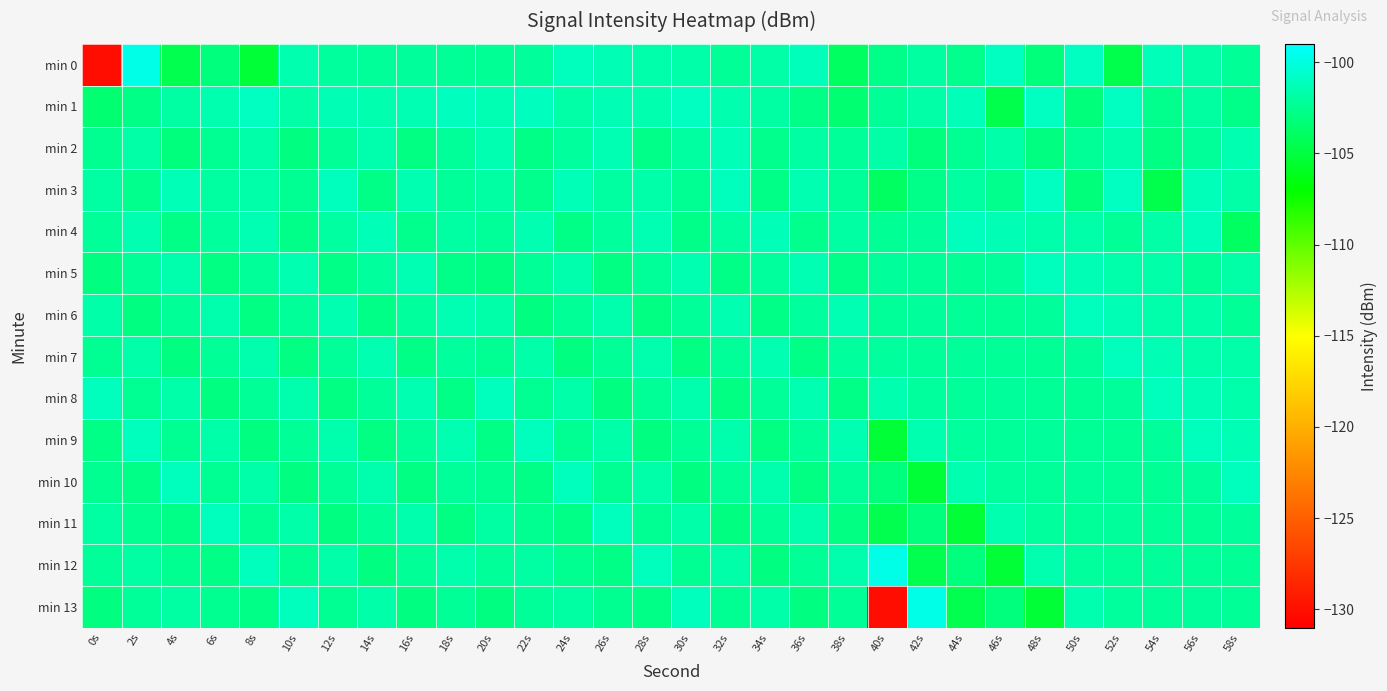

List the series in order of their peak value, lowest first.

min 2, min 4, min 5, min 6, min 7, min 8, min 9, min 10, min 11, min 3, min 1, min 0, min 12, min 13